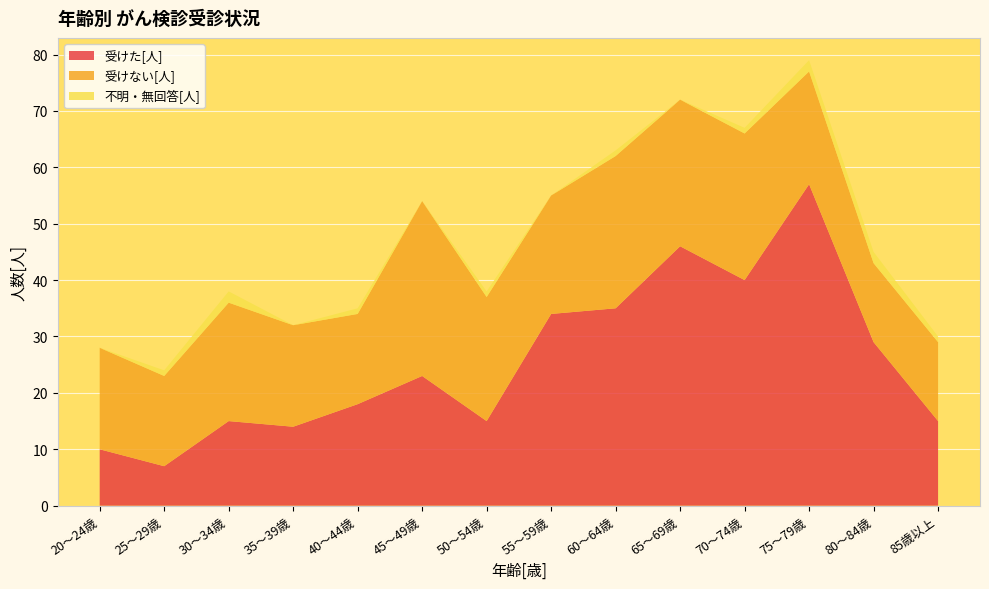

Reading right to left, what are all the values shown in this chart?

受けた[人]: 85歳以上=15	80～84歳=29	75～79歳=57	70～74歳=40	65～69歳=46	60～64歳=35	55～59歳=34	50～54歳=15	45～49歳=23	40～44歳=18	35～39歳=14	30～34歳=15	25～29歳=7	20～24歳=10
受けない[人]: 85歳以上=14	80～84歳=14	75～79歳=20	70～74歳=26	65～69歳=26	60～64歳=27	55～59歳=21	50～54歳=22	45～49歳=31	40～44歳=16	35～39歳=18	30～34歳=21	25～29歳=16	20～24歳=18
不明・無回答[人]: 85歳以上=1	80～84歳=2	75～79歳=2	70～74歳=1	65～69歳=0	60～64歳=1	55～59歳=0	50～54歳=1	45～49歳=0	40～44歳=1	35～39歳=0	30～34歳=2	25～29歳=1	20～24歳=0